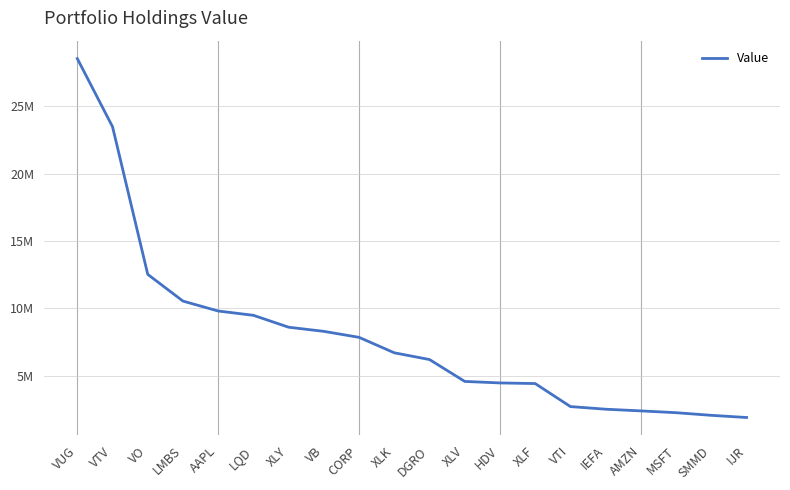

Does the chart display data point markers on the line(s)?

No